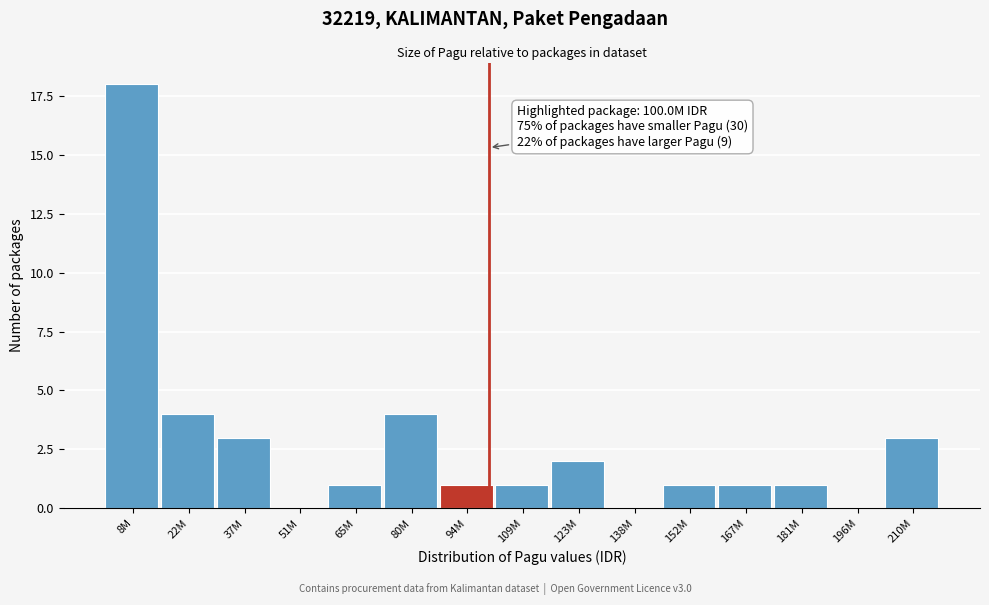

Reading right to left, what are all the values shown in this chart?

210M=3	196M=0	181M=1	167M=1	152M=1	138M=0	123M=2	109M=1	94M=1	80M=4	65M=1	51M=0	37M=3	22M=4	8M=18